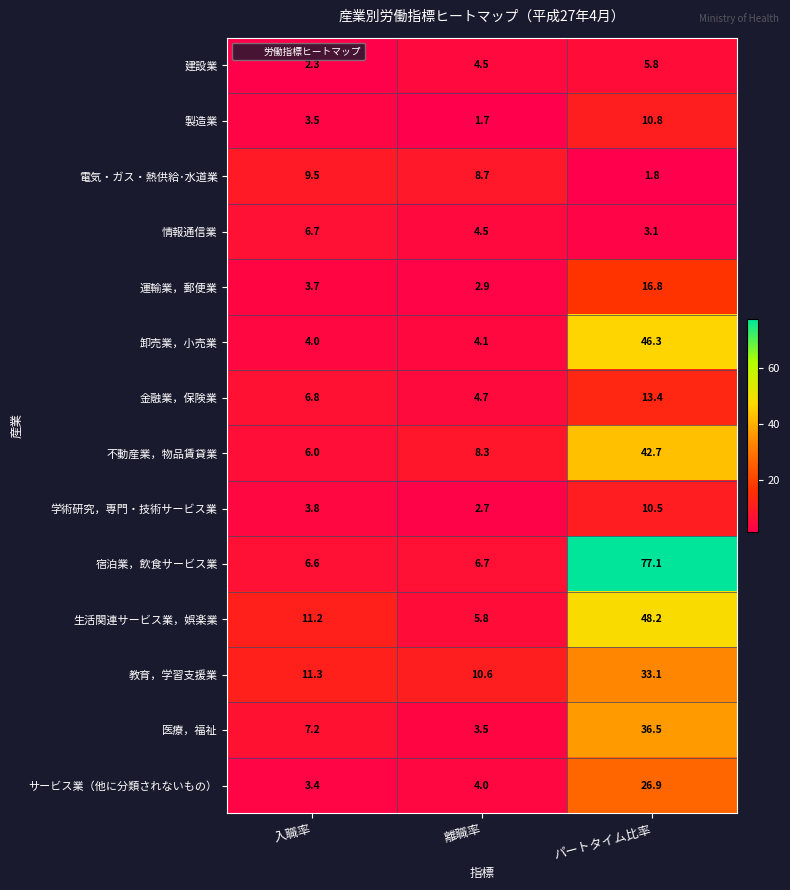

Between 入職率 and 離職率, which series saw the biggest shift?

生活関連サービス業，娯楽業